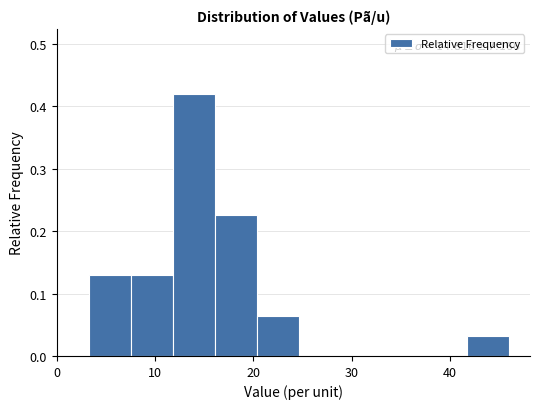

Which range on the x-axis has the tallest bar?

12 to 16